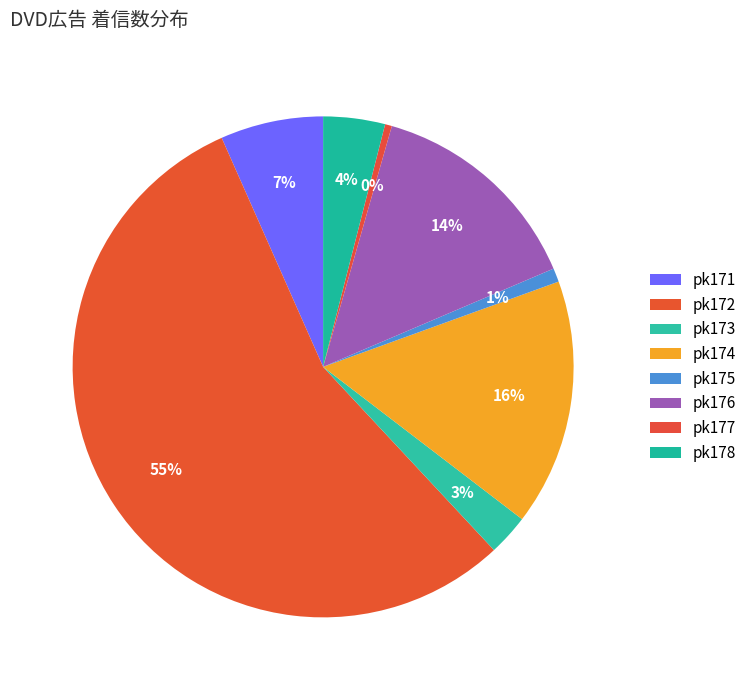

What percentage is the pk176 slice, to the nearest percent?

14%